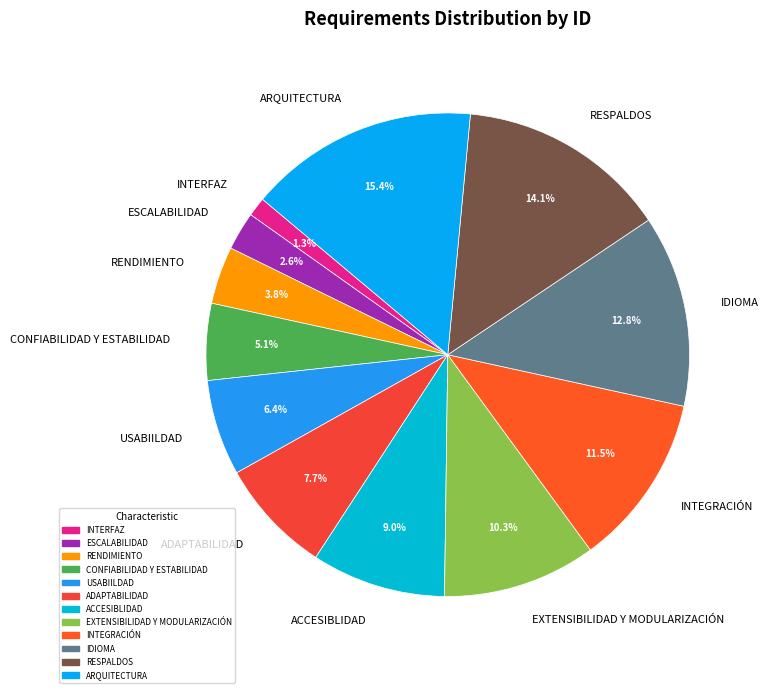

How many segments does this pie chart have?

12